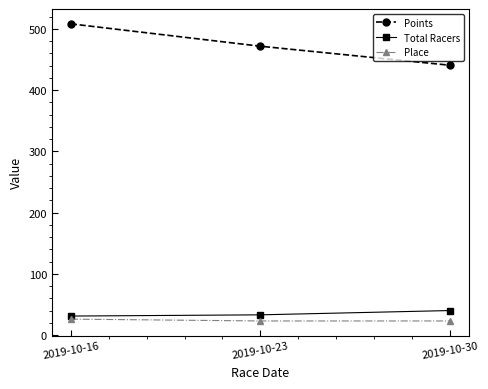

List the series in order of their peak value, lowest first.

Place, Total Racers, Points